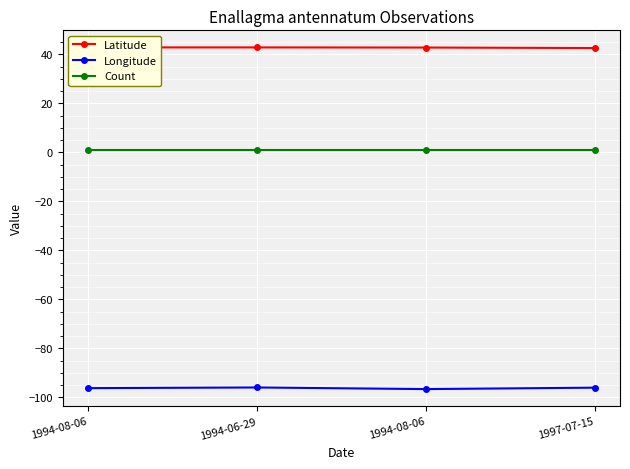

What are all the series names shown in the legend?

Latitude, Longitude, Count